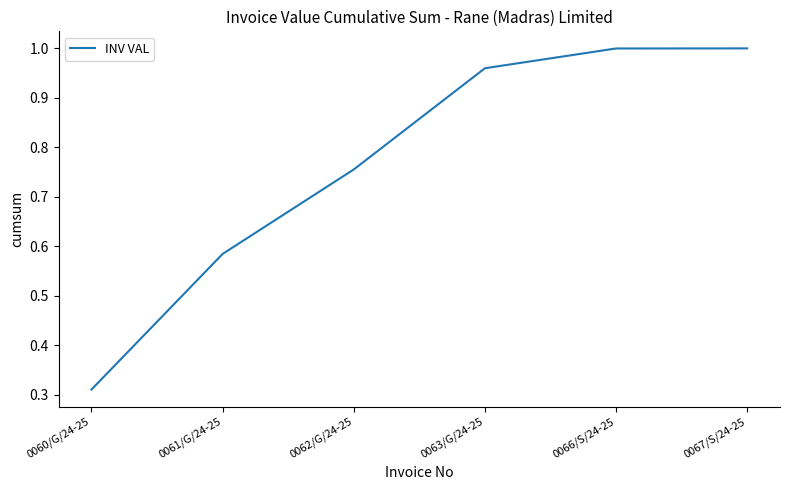

True or false: the data shows 1.0 at 0063/G/24-25.

True